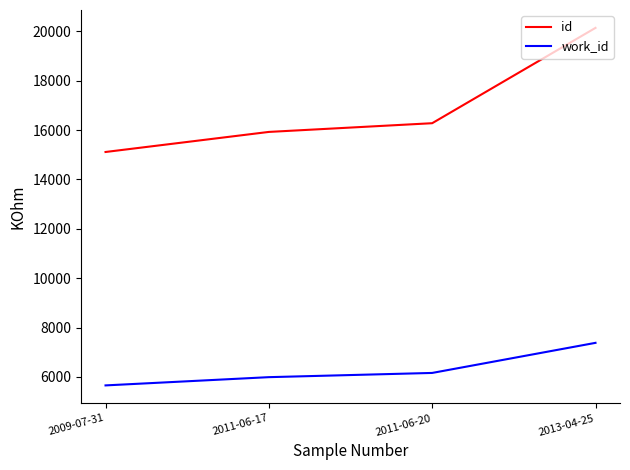

What is the average value of the work_id series?

6299